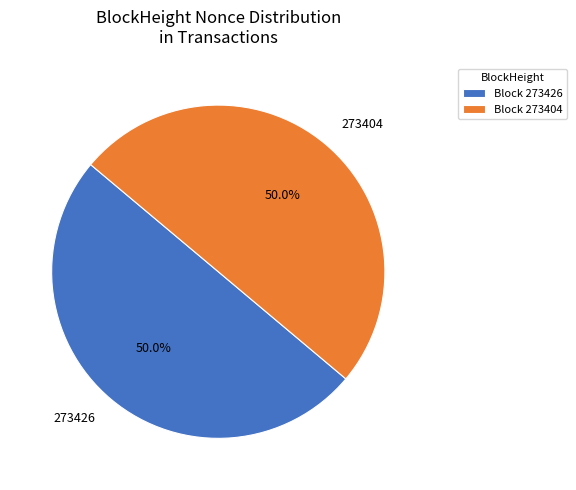

What is the total percentage of Block 273426 and Block 273404?

100.0%